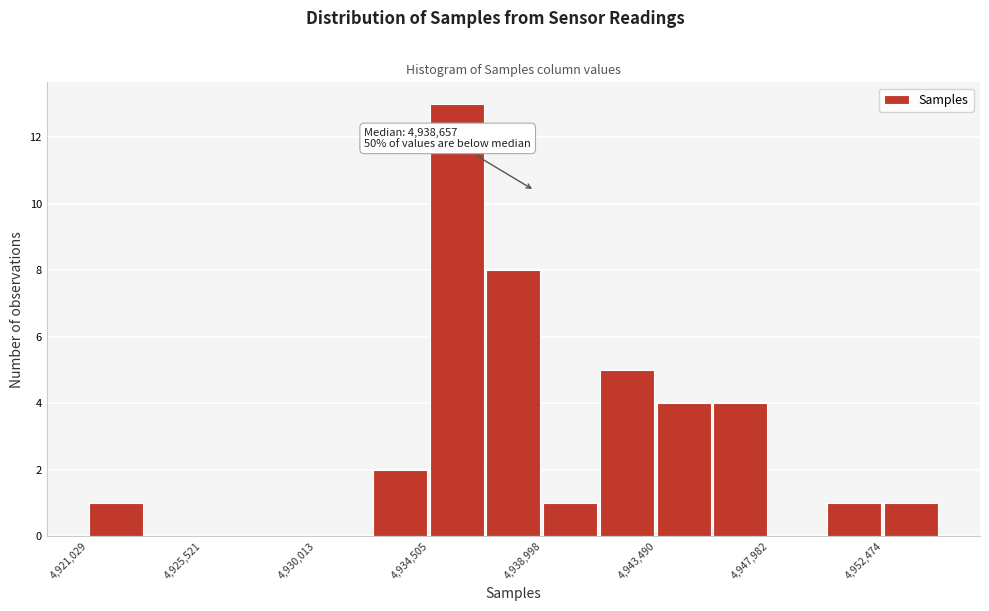

Which range on the x-axis has the tallest bar?

4934500 to 4937000